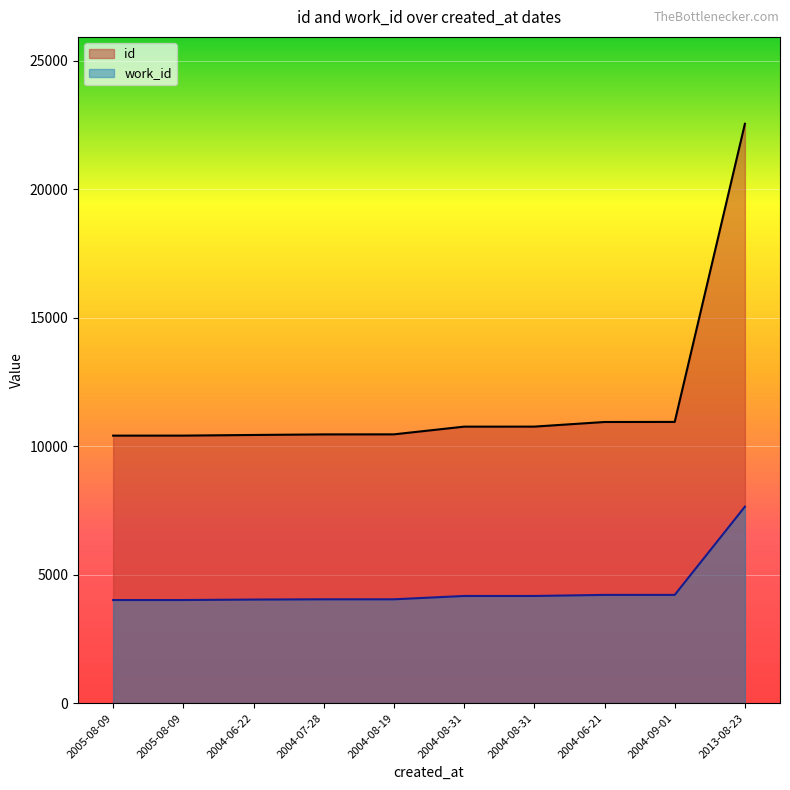

True or false: id and work_id intersect in this chart.

False